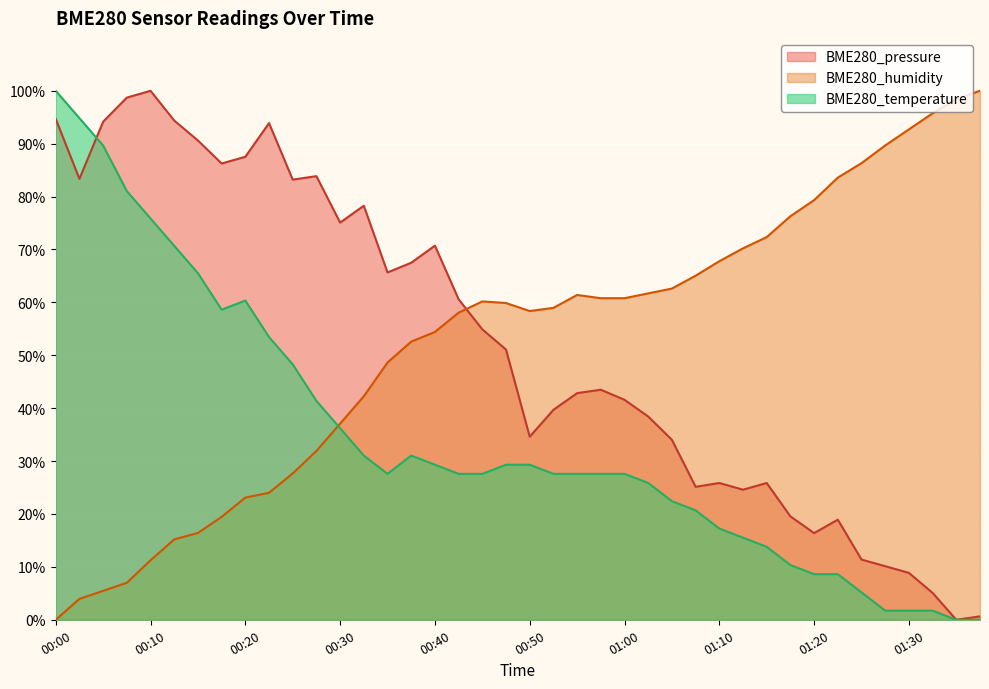

How many distinct data groups are displayed?

3